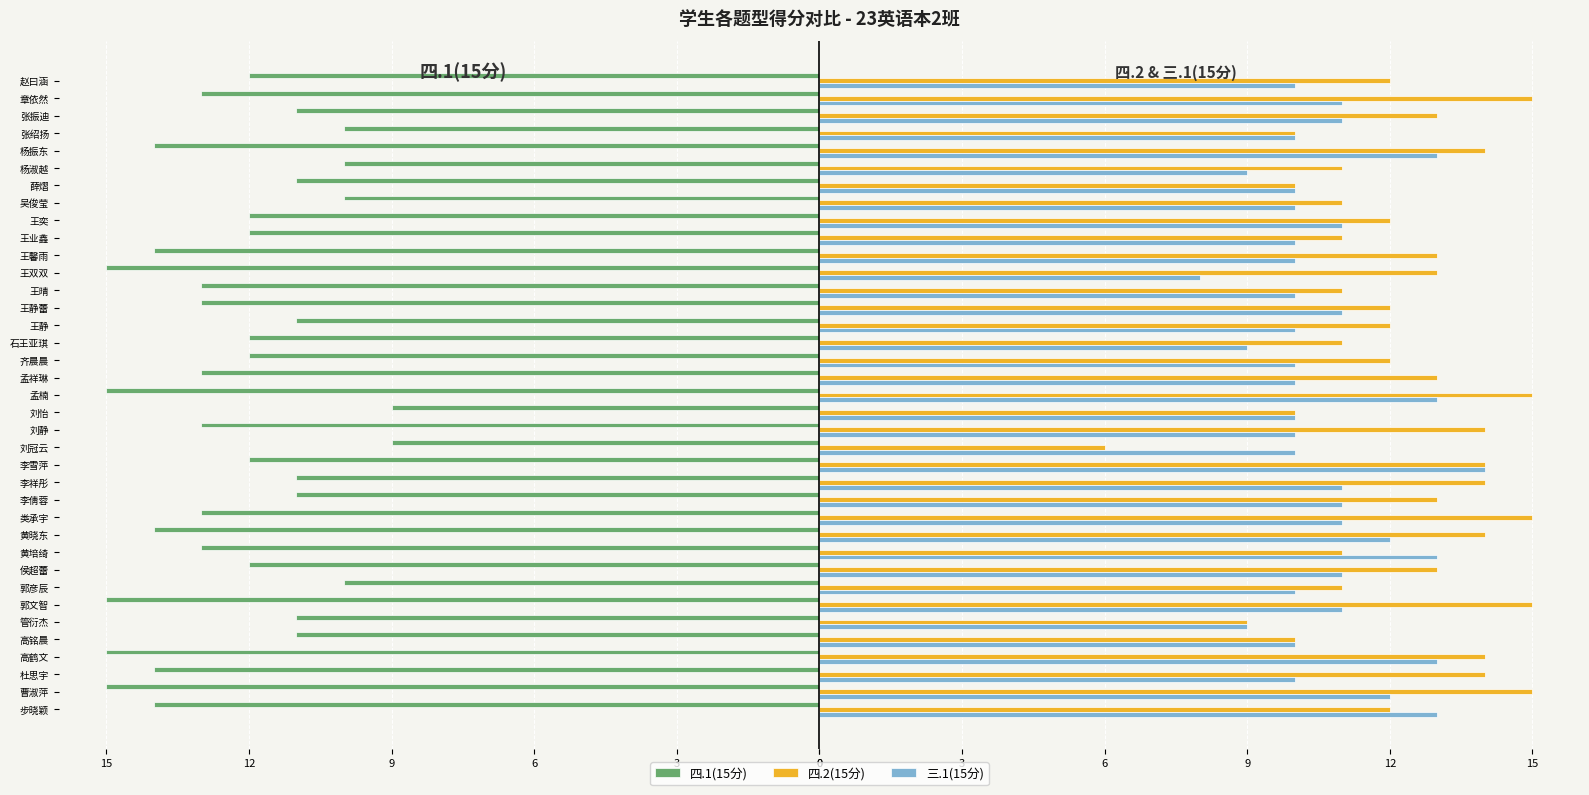

The value of 四.1(15分) at 类承宇 is -21. True or false?

False